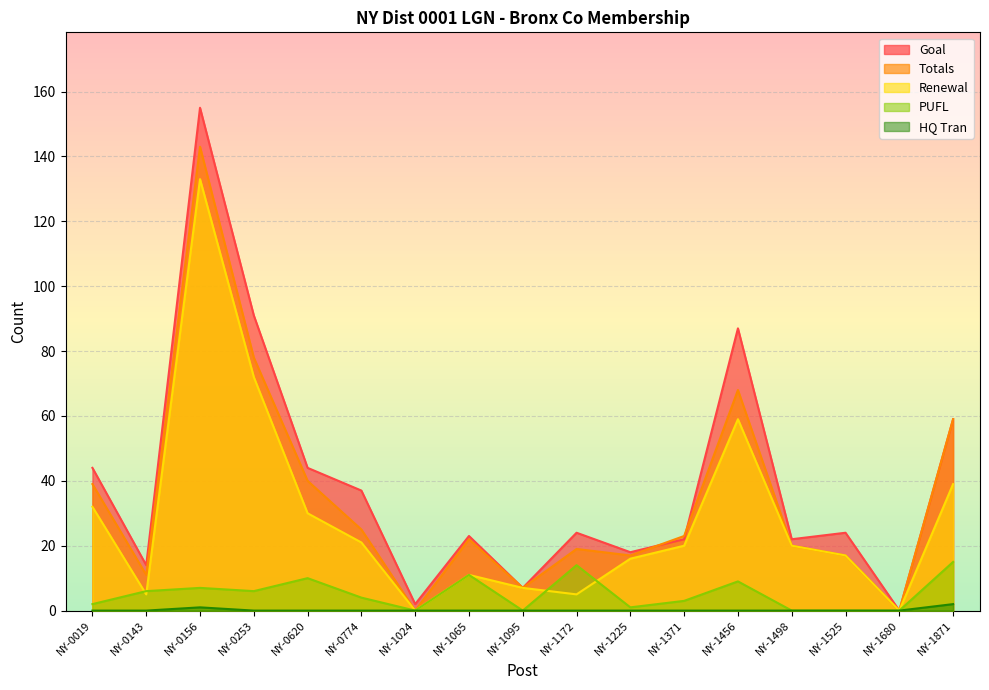

Reading left to right, what are all the values shown in this chart?

Goal: 44	14	155	91	44	37	2	23	7	24	18	22	87	22	24	0	59
Totals: 39	11	143	78	40	25	0	22	7	19	17	23	68	20	17	0	59
Renewal: 32	5	133	72	30	21	0	11	7	5	16	20	59	20	17	0	39
PUFL: 2	6	7	6	10	4	0	11	0	14	1	3	9	0	0	0	15
HQ Tran: 0	0	1	0	0	0	0	0	0	0	0	0	0	0	0	0	2